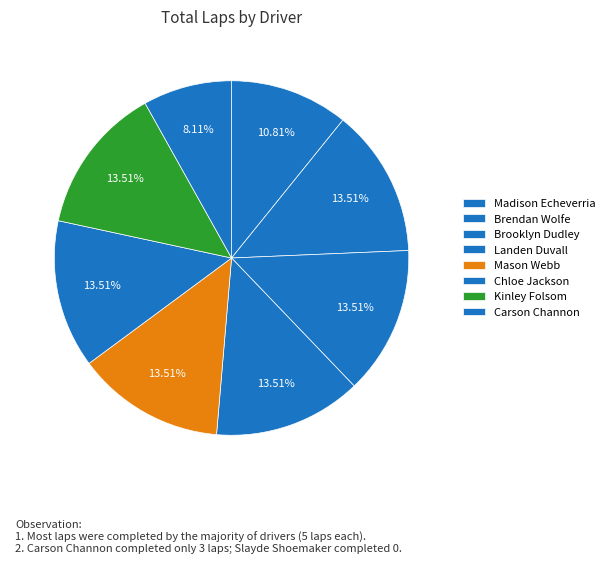

How many segments does this pie chart have?

8